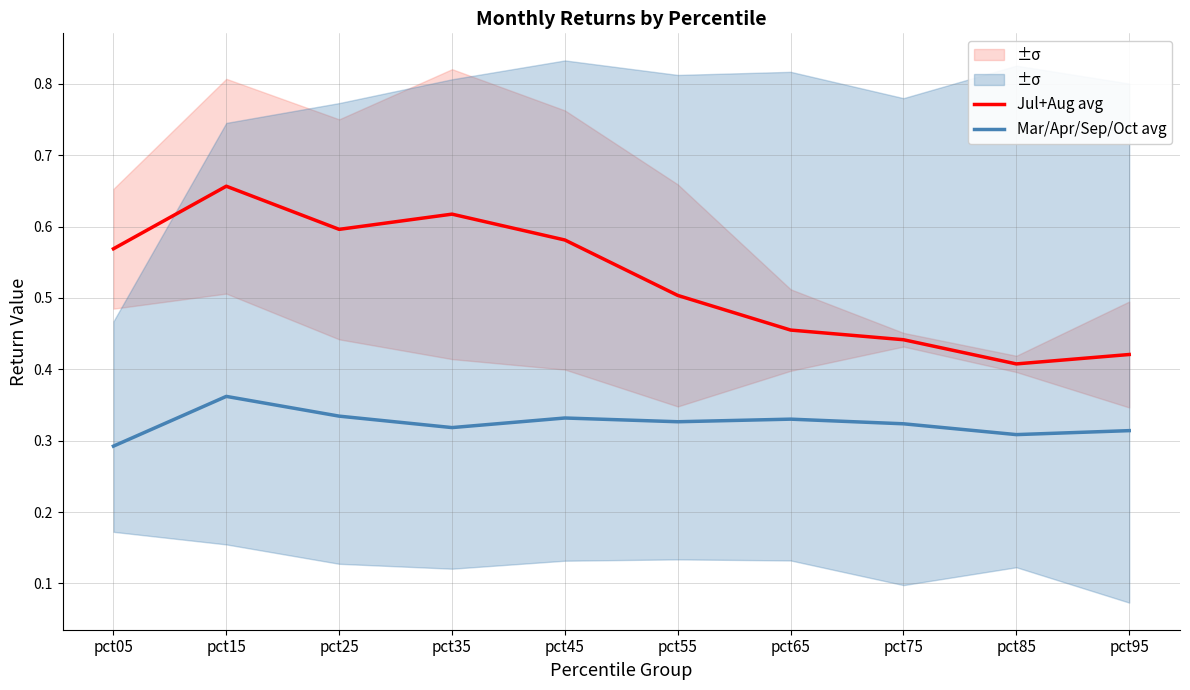

At pct35, list the series in order from largest to smallest.

Jul+Aug avg, Mar/Apr/Sep/Oct avg